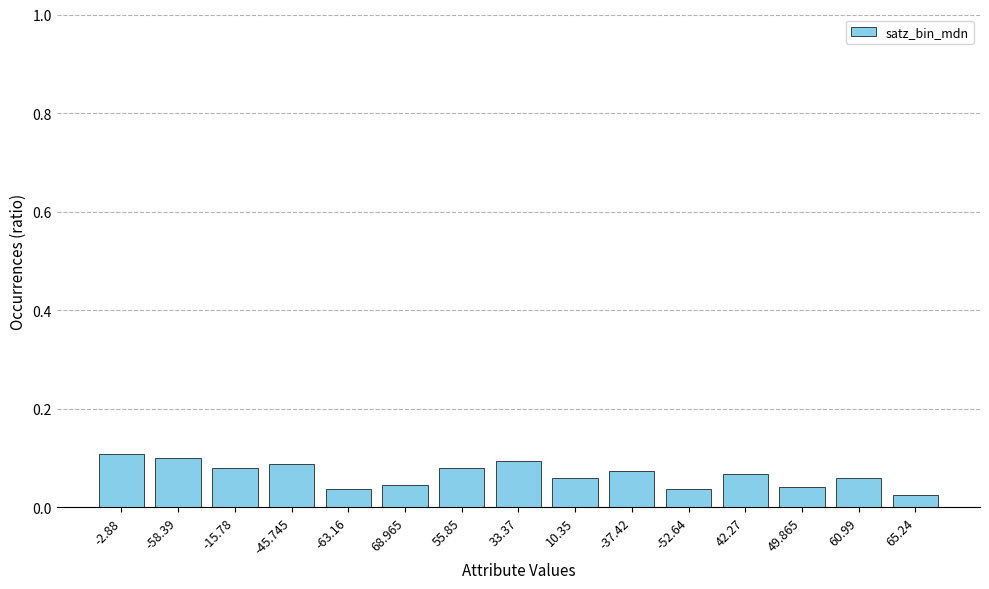

How many distinct data groups are displayed?

1